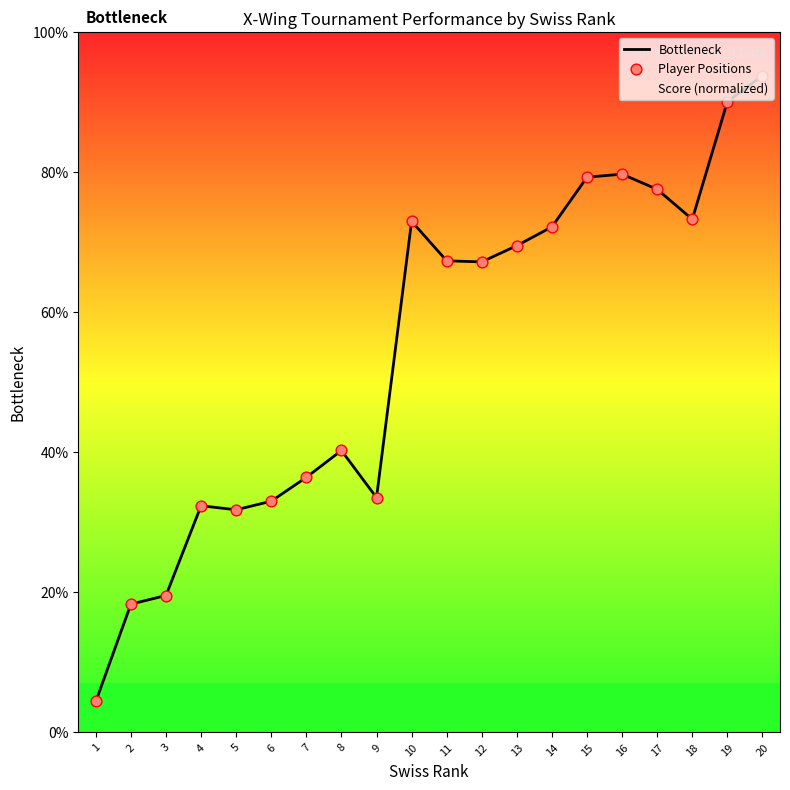

Which series has the largest total across all categories?

Bottleneck